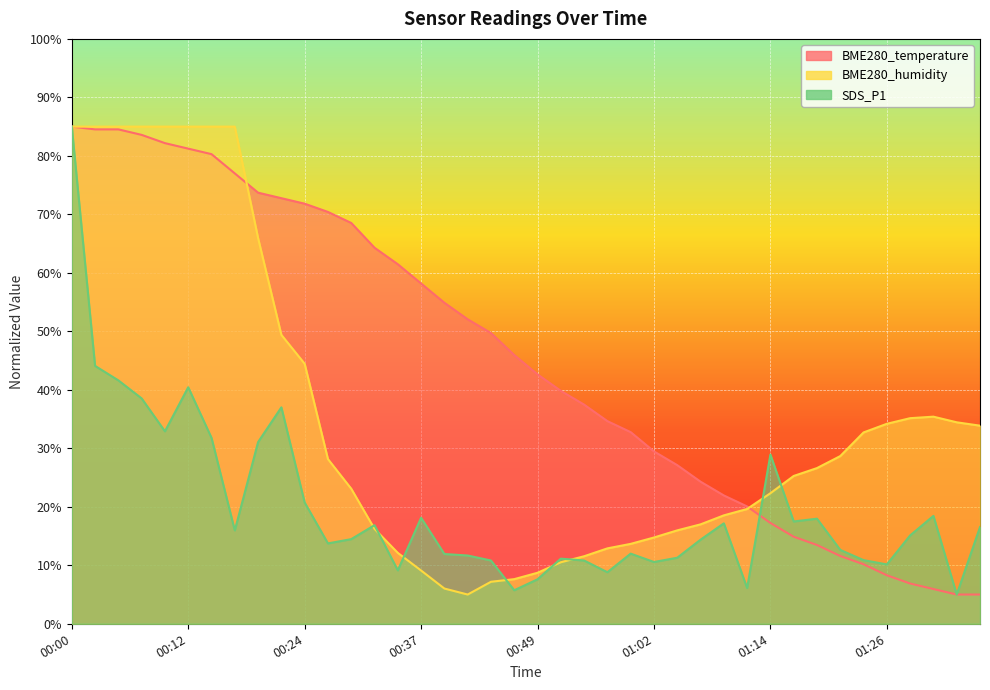

What is the approximate value of BME280_humidity at 00:10?

85.0